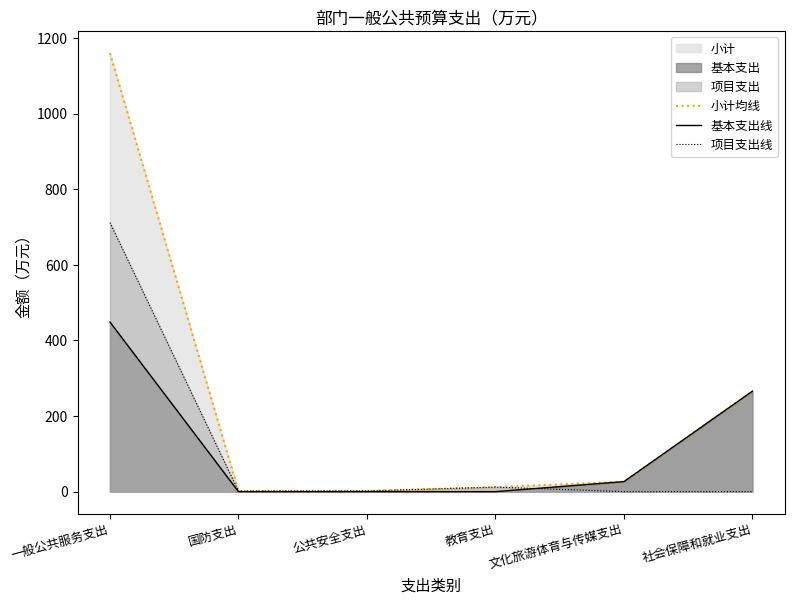

What is the highest value of the 基本支出线 series?

448.5